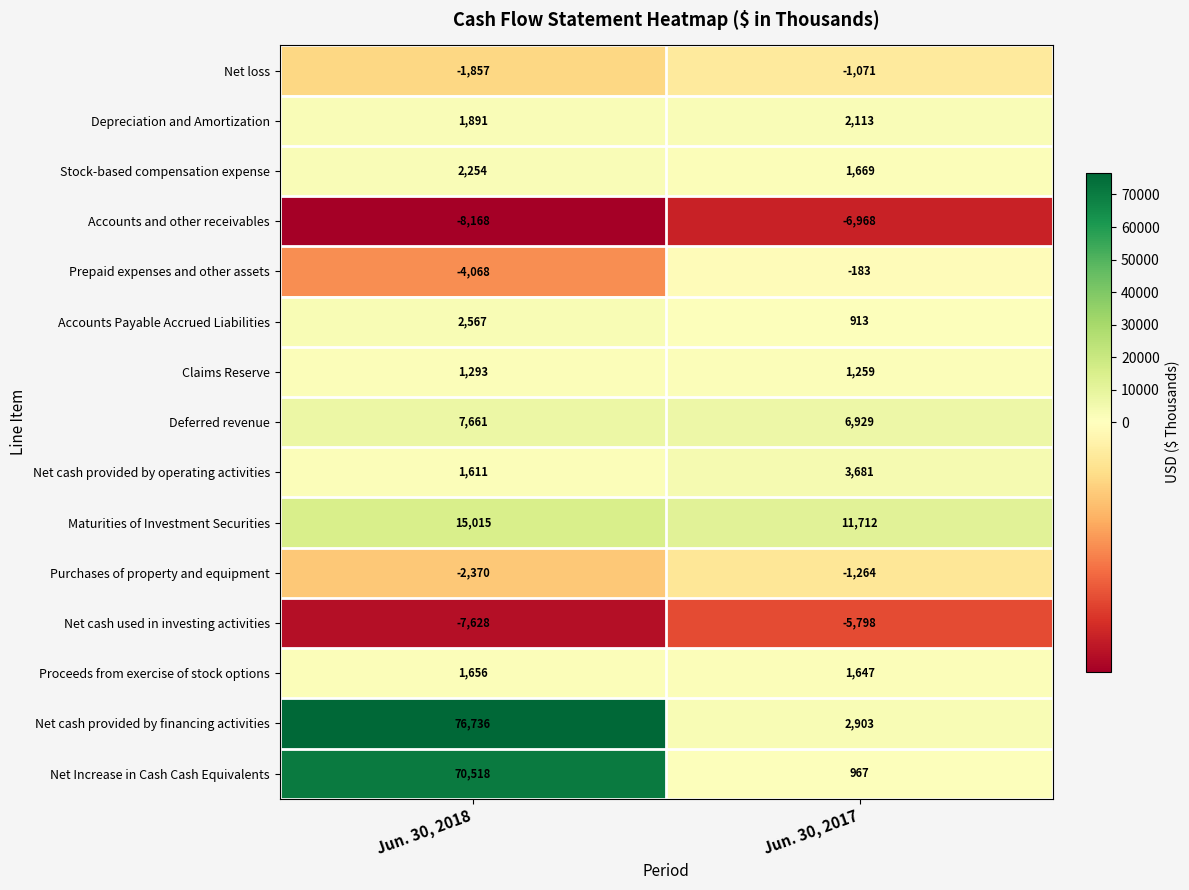

List the series in order of their peak value, lowest first.

Accounts and other receivables, Net cash used in investing activities, Purchases of property and equipment, Net loss, Prepaid expenses and other assets, Claims Reserve, Proceeds from exercise of stock options, Depreciation and Amortization, Stock-based compensation expense, Accounts Payable Accrued Liabilities, Net cash provided by operating activities, Deferred revenue, Maturities of Investment Securities, Net Increase in Cash Cash Equivalents, Net cash provided by financing activities